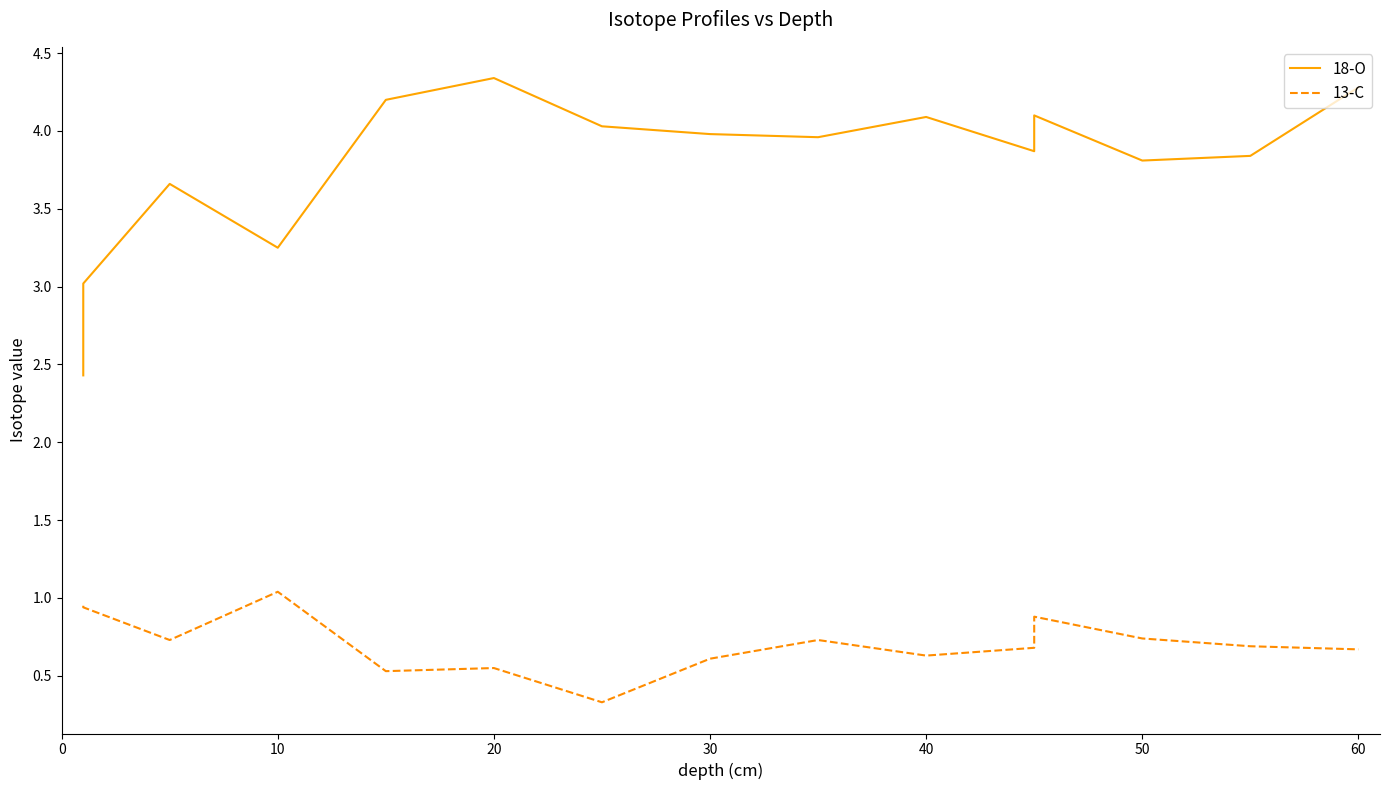

What is the average value of the 13-C series?

0.7